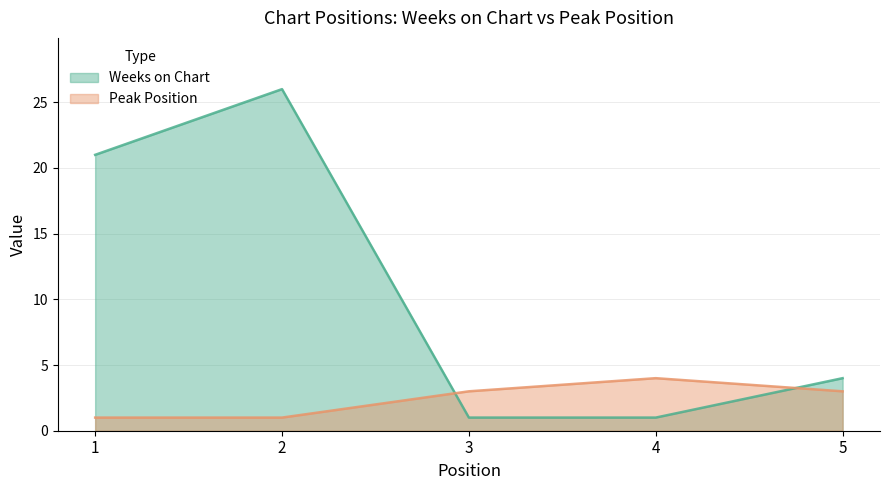

At which label is Weeks on Chart closest to 13?

1